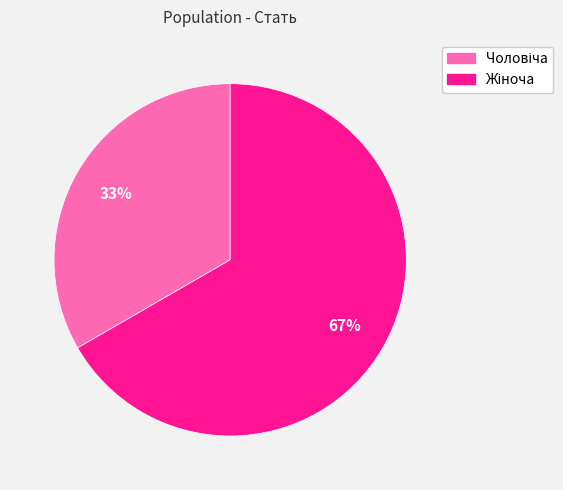

To the nearest percent, what is the average slice percentage?

50%